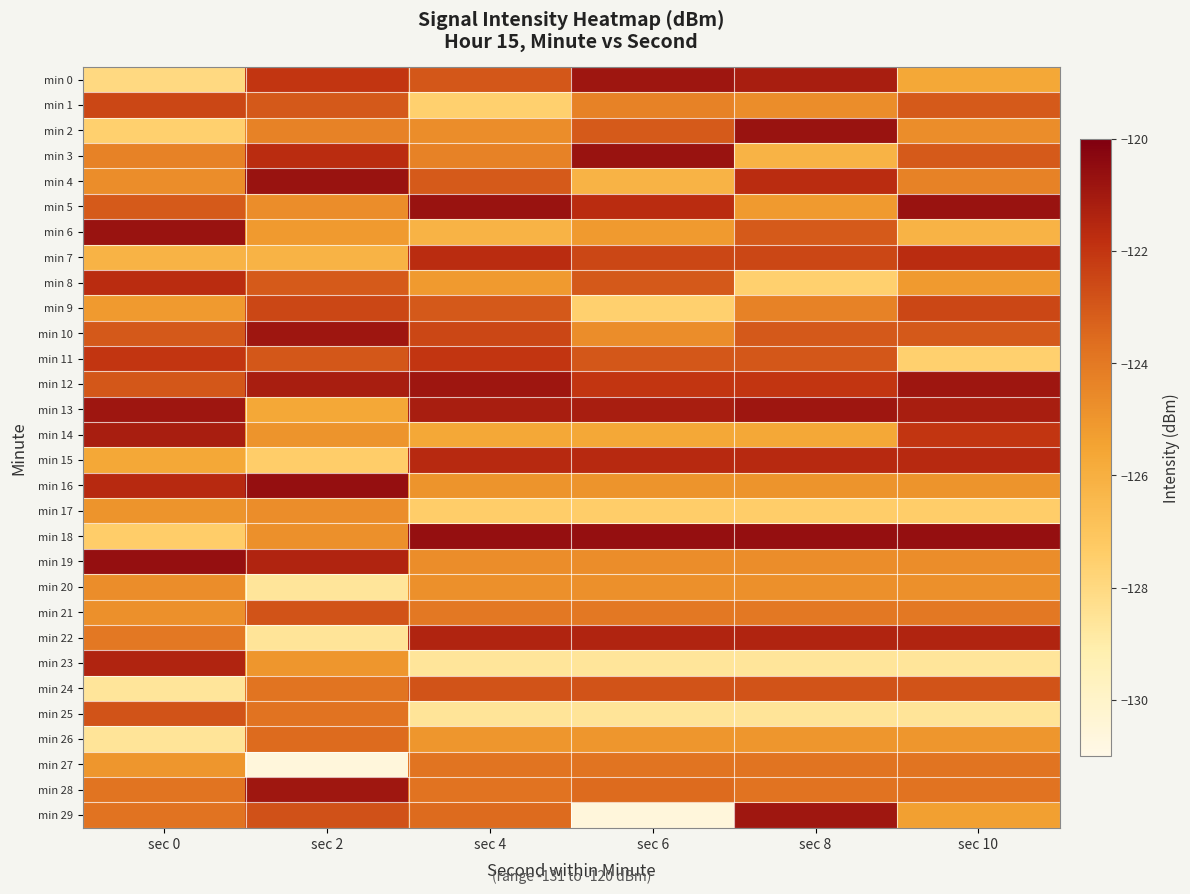

What is the greatest value displayed?

-120.6